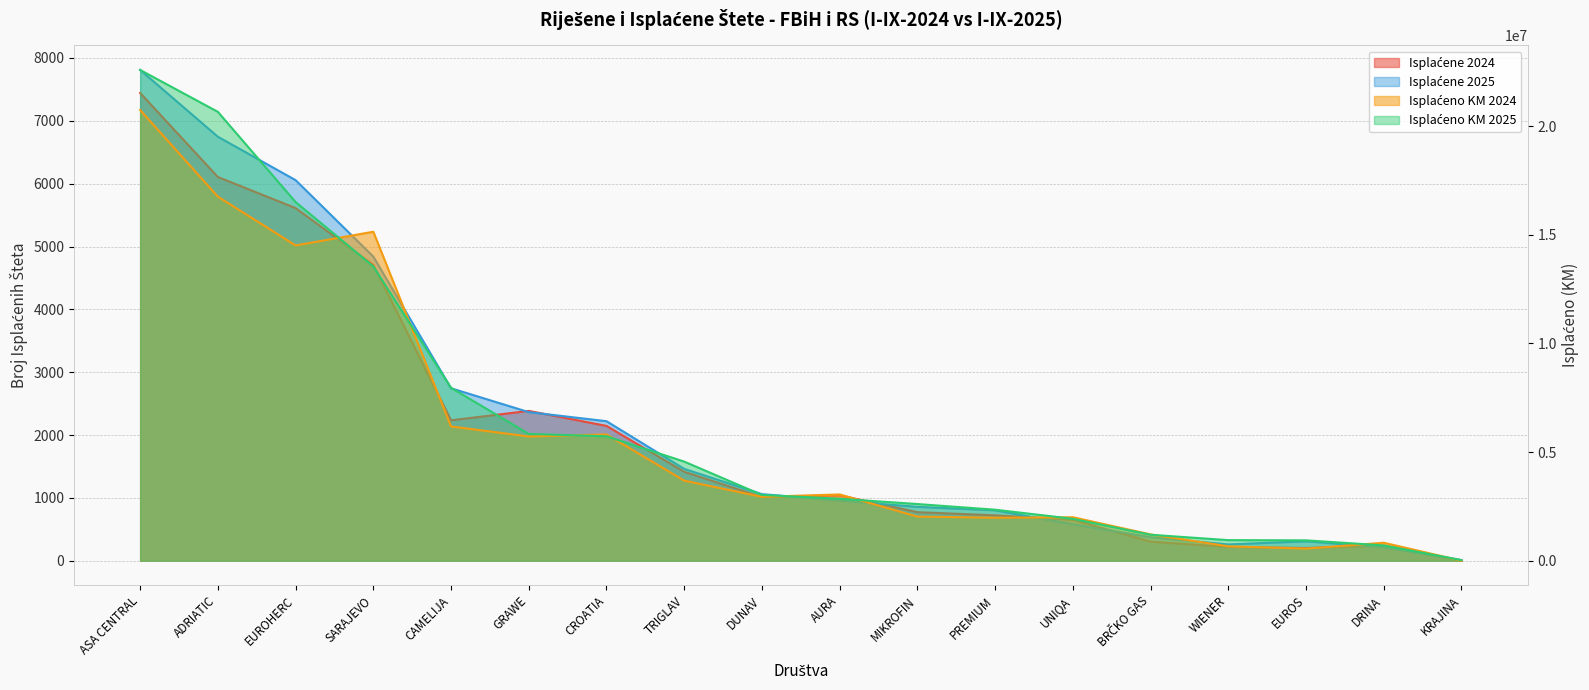

At which label is Isplaćene 2024 closest to 3721?

SARAJEVO